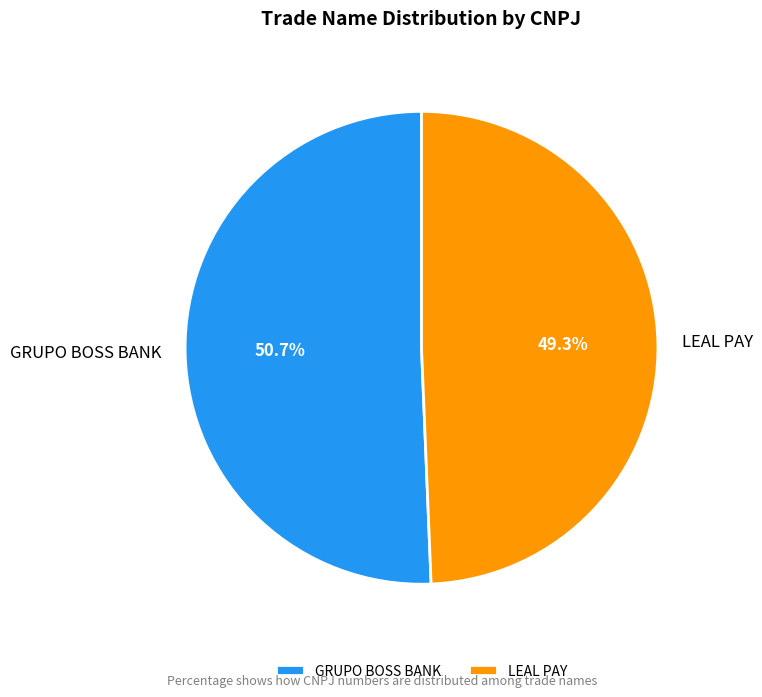

How much of the chart is everything except GRUPO BOSS BANK?

49.3%